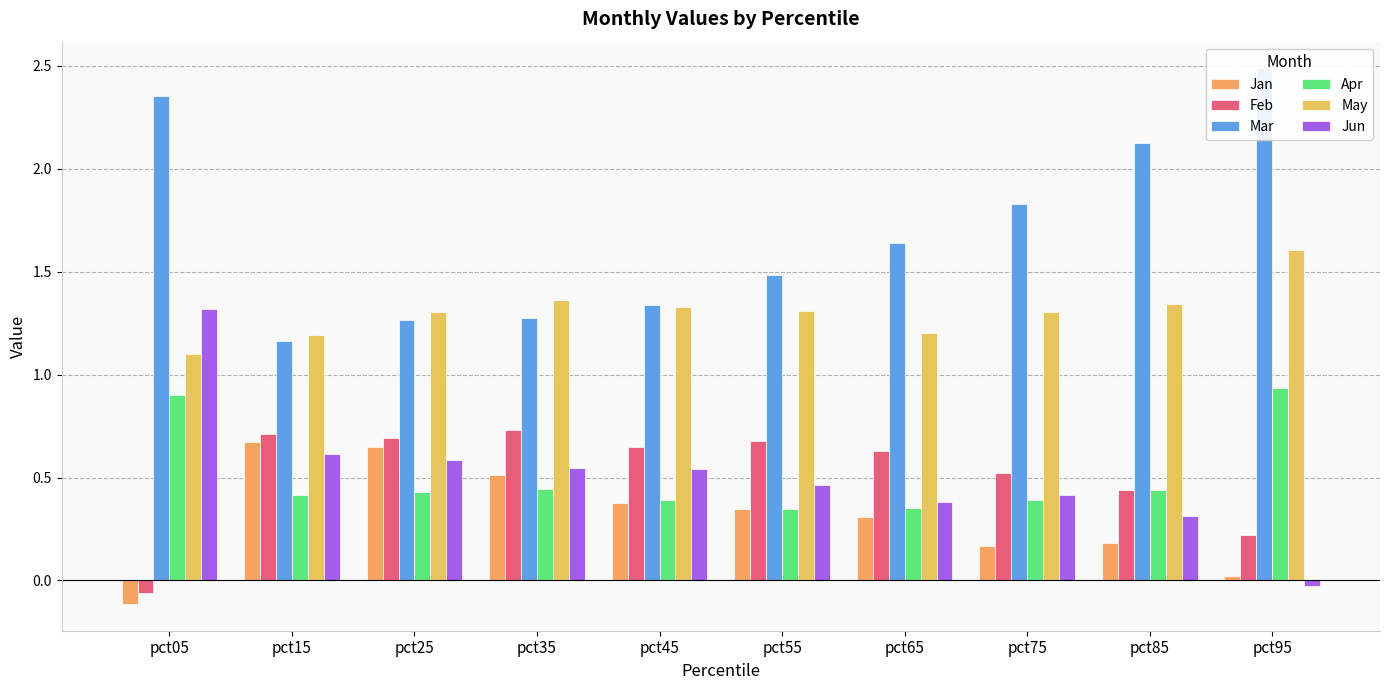

Between pct05 and pct35, which series saw the biggest shift?

Mar